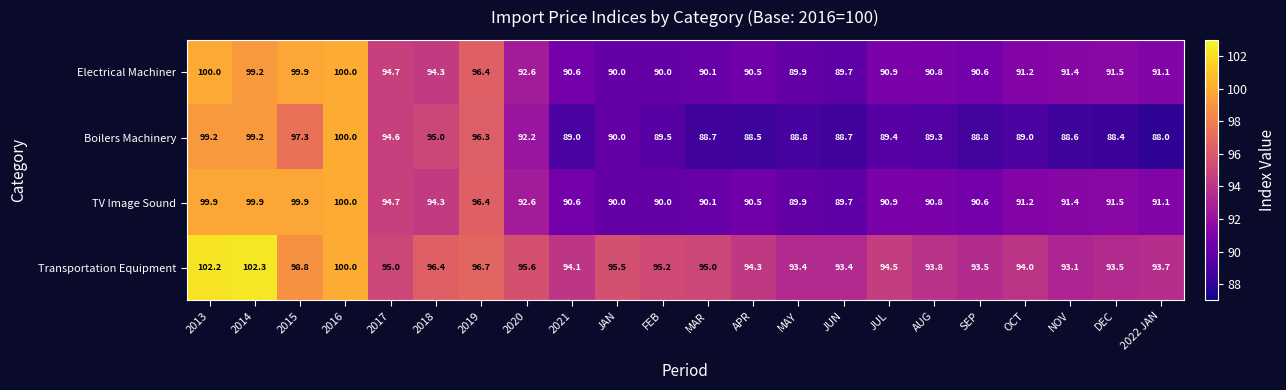

What is the greatest value displayed?

102.3